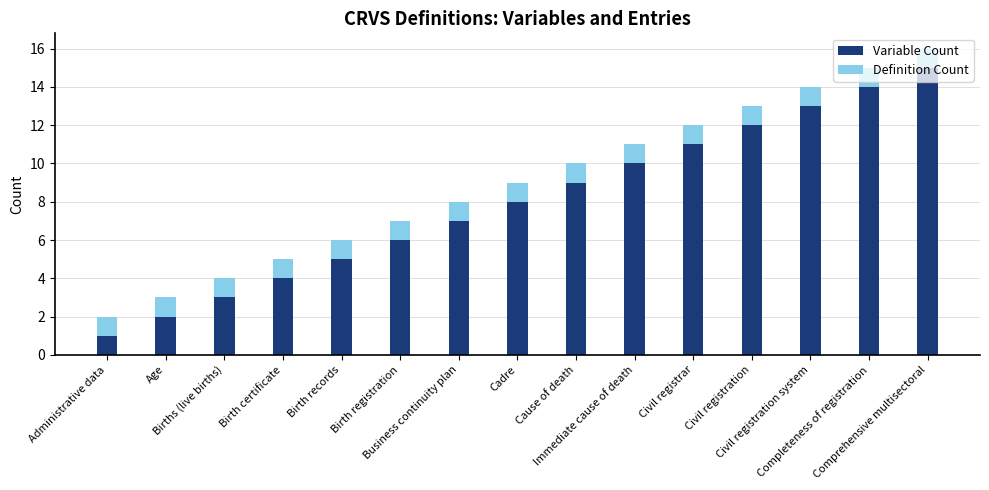

What is the maximum value for Variable Count?

15